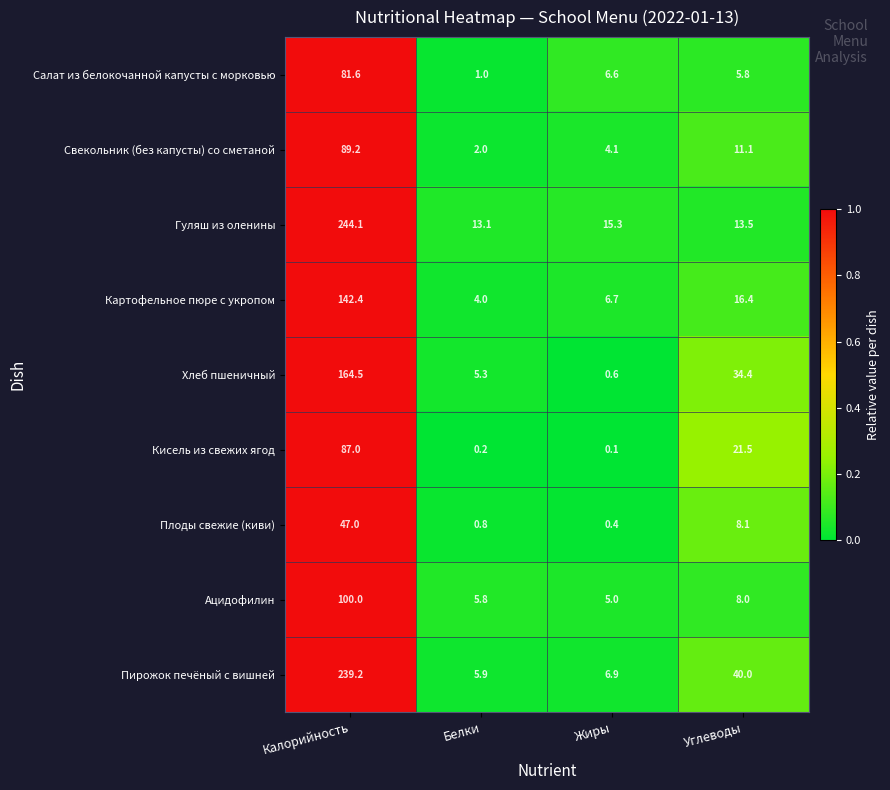

Between Белки and Жиры, which series saw the biggest shift?

Салат из белокочанной капусты с морковью